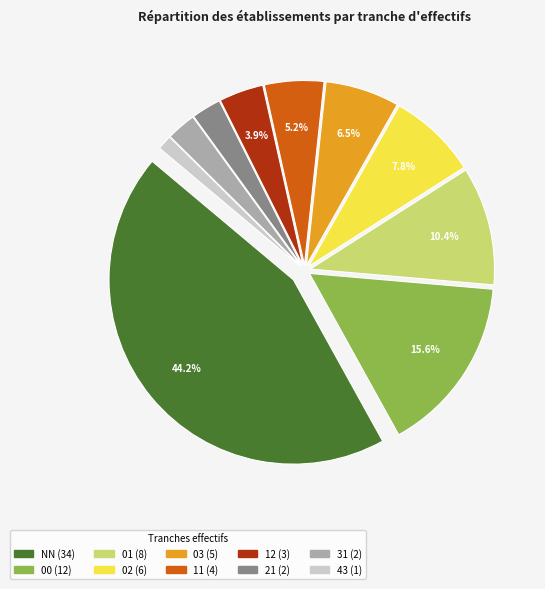

Is there a majority slice in this chart?

No